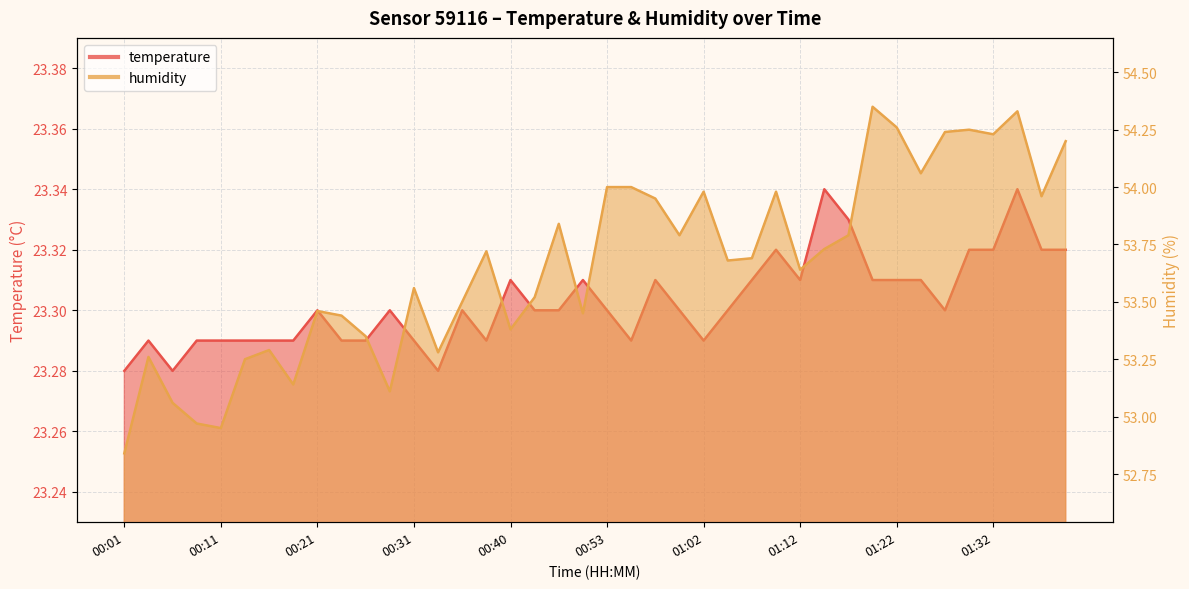

How many lines are shown in the chart?

2